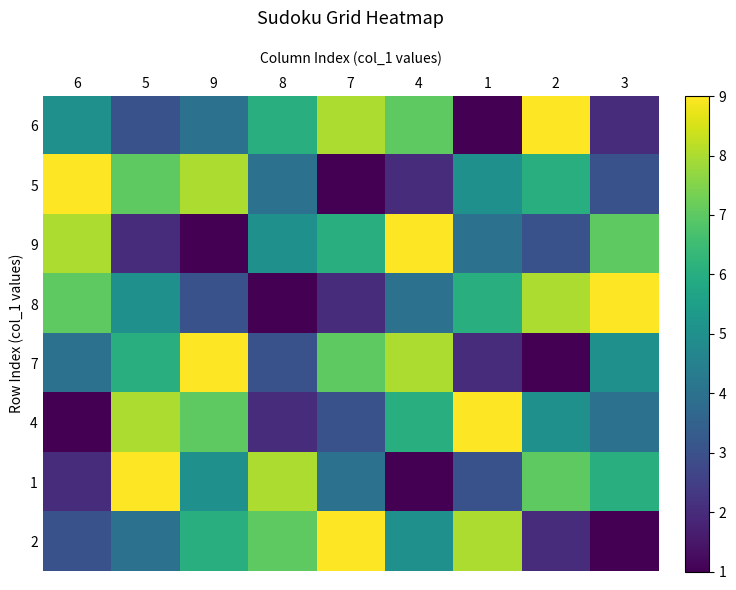

Reading left to right, list all the values displayed in this chart.

6: 6=5	5=3	9=4	8=6	7=8	4=7	1=1	2=9	3=2
5: 6=9	5=7	9=8	8=4	7=1	4=2	1=5	2=6	3=3
9: 6=8	5=2	9=1	8=5	7=6	4=9	1=4	2=3	3=7
8: 6=7	5=5	9=3	8=1	7=2	4=4	1=6	2=8	3=9
7: 6=4	5=6	9=9	8=3	7=7	4=8	1=2	2=1	3=5
4: 6=1	5=8	9=7	8=2	7=3	4=6	1=9	2=5	3=4
1: 6=2	5=9	9=5	8=8	7=4	4=1	1=3	2=7	3=6
2: 6=3	5=4	9=6	8=7	7=9	4=5	1=8	2=2	3=1